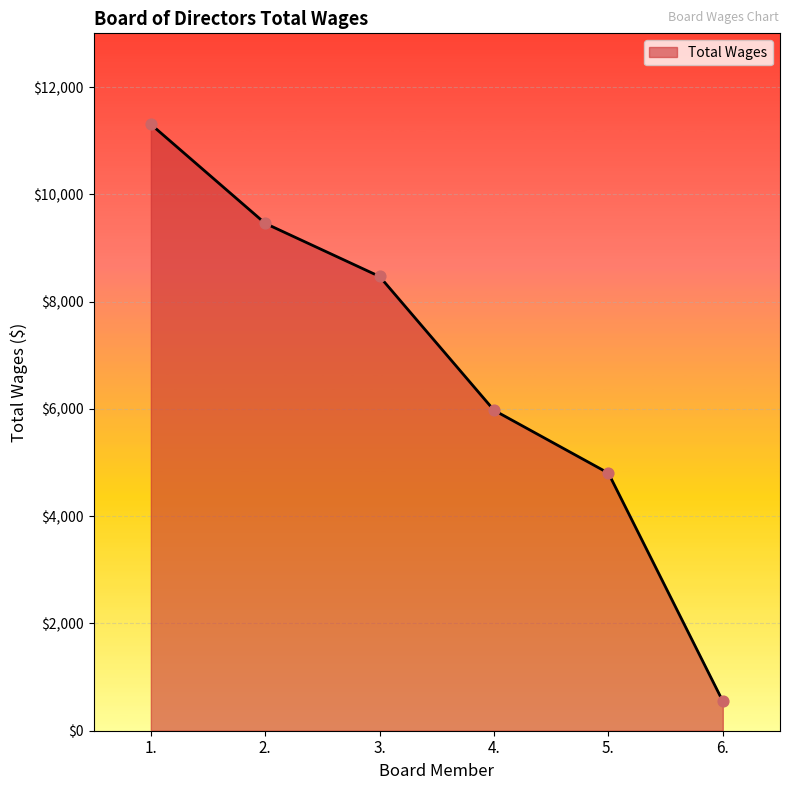

Between 4. and 6., which is larger?

4.